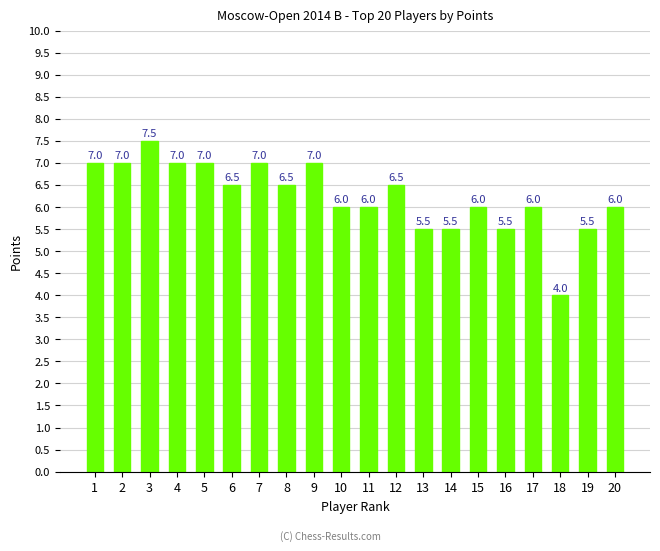

How many bars are there in total?

20